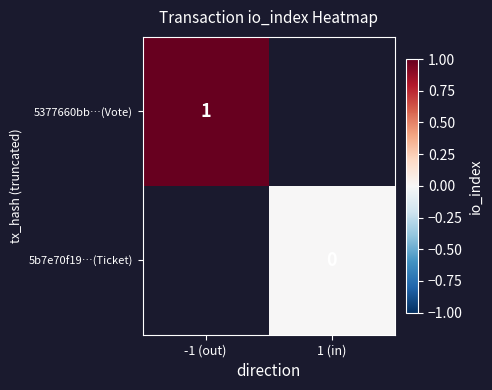

Rank the categories by 5377660bb…(Vote) value from lowest to highest.

-1 (out), 1 (in)